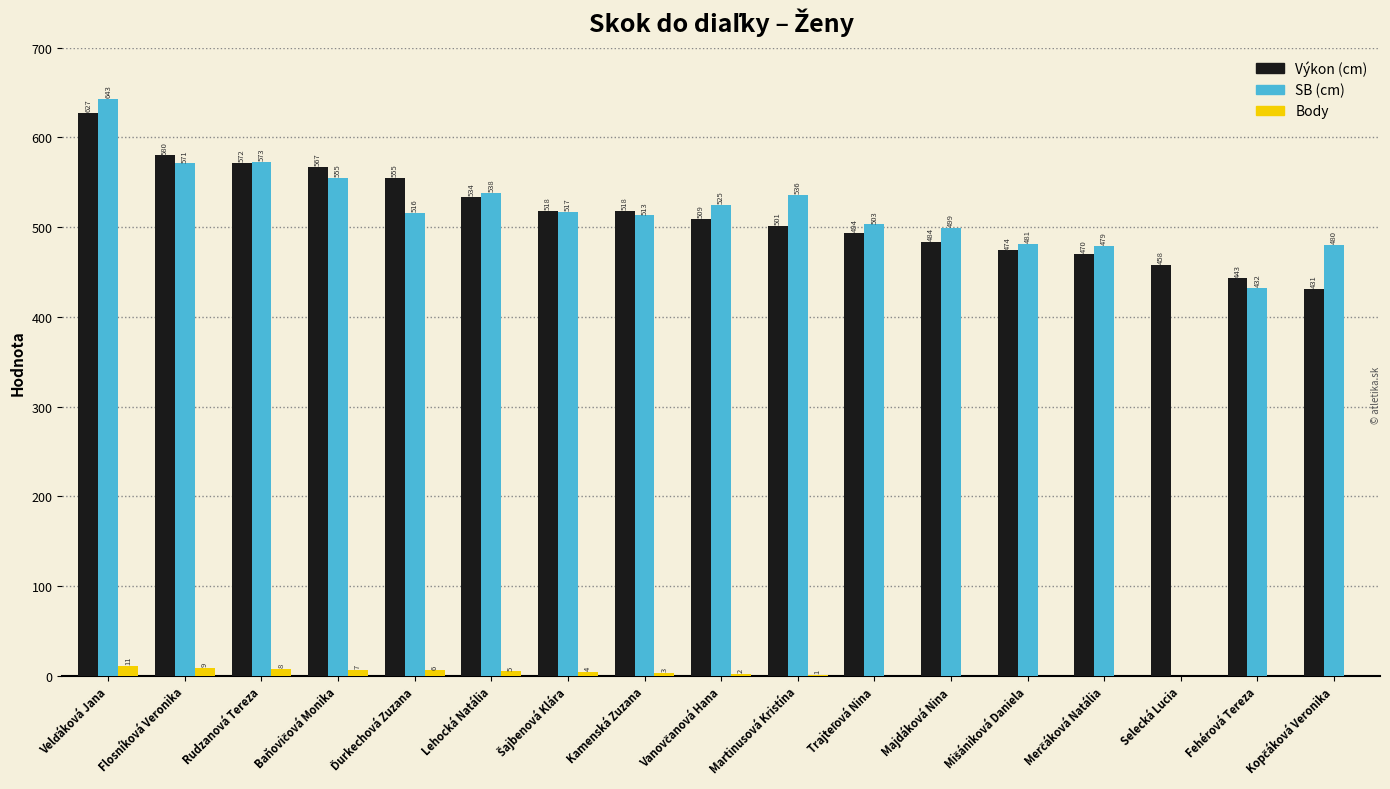

What is the approximate value of Výkon (cm) at Kamenská Zuzana?

518